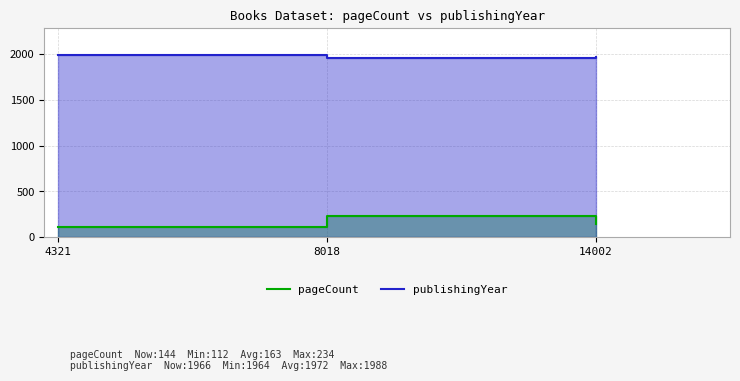

Reading left to right, list all the values displayed in this chart.

pageCount: 4321=112	8018=234	14002=144
publishingYear: 4321=1988	8018=1964	14002=1966